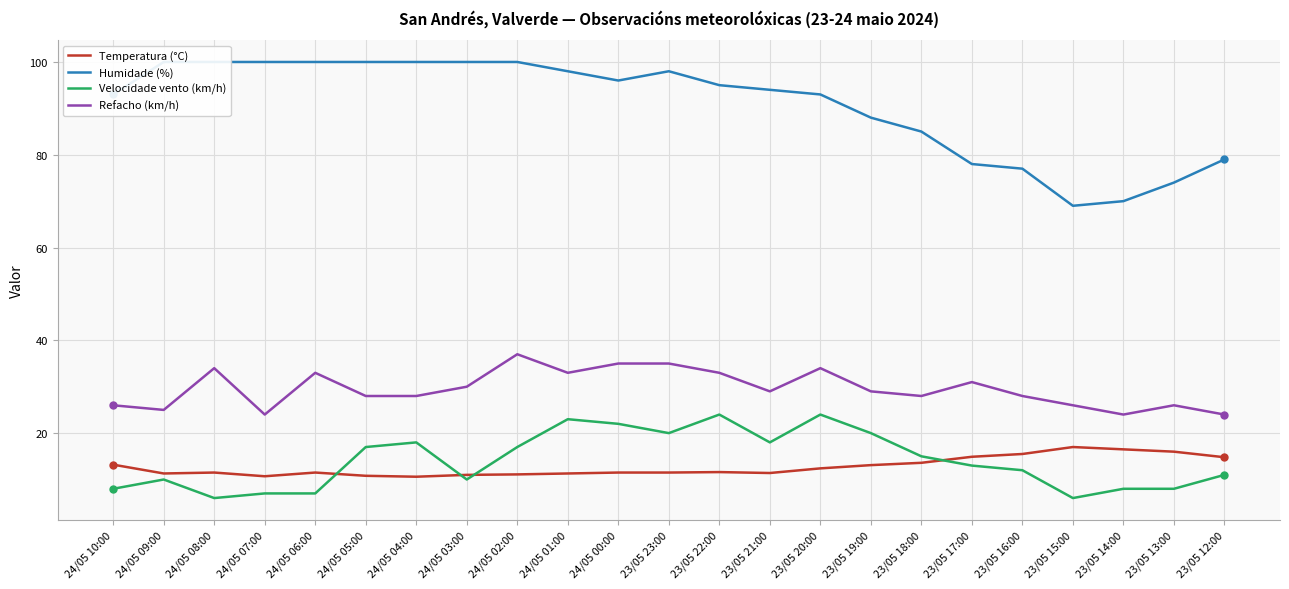

How many lines are shown in the chart?

4